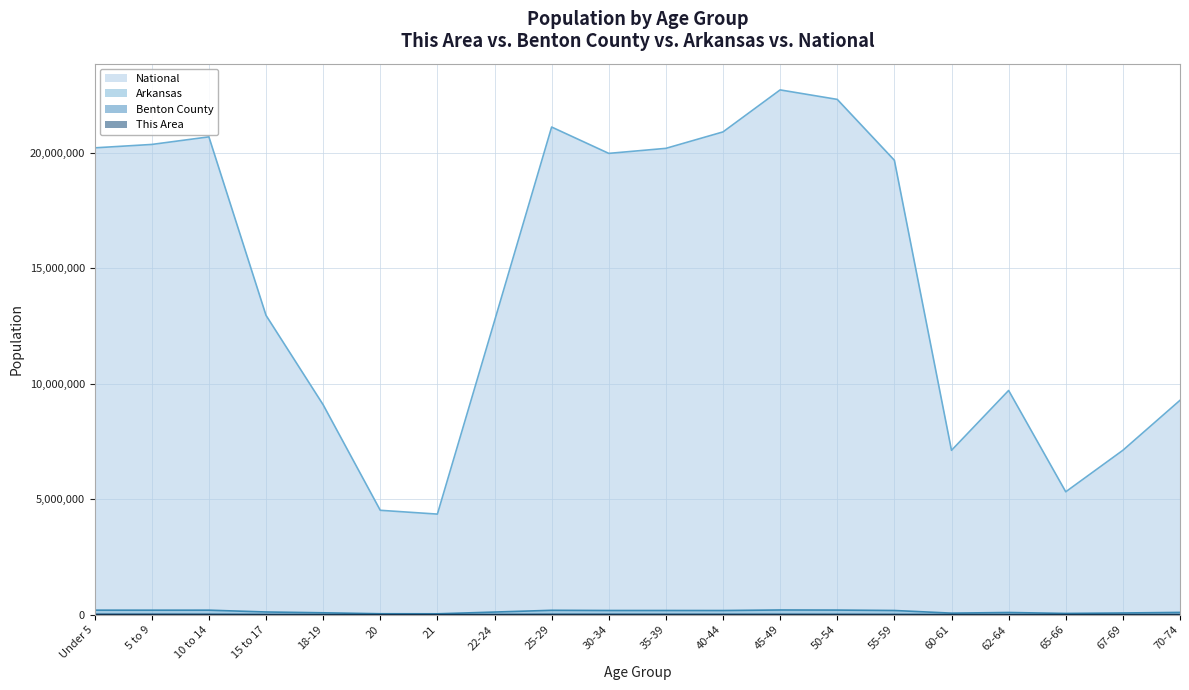

True or false: National has a value of 8330755 at 40-44.

False